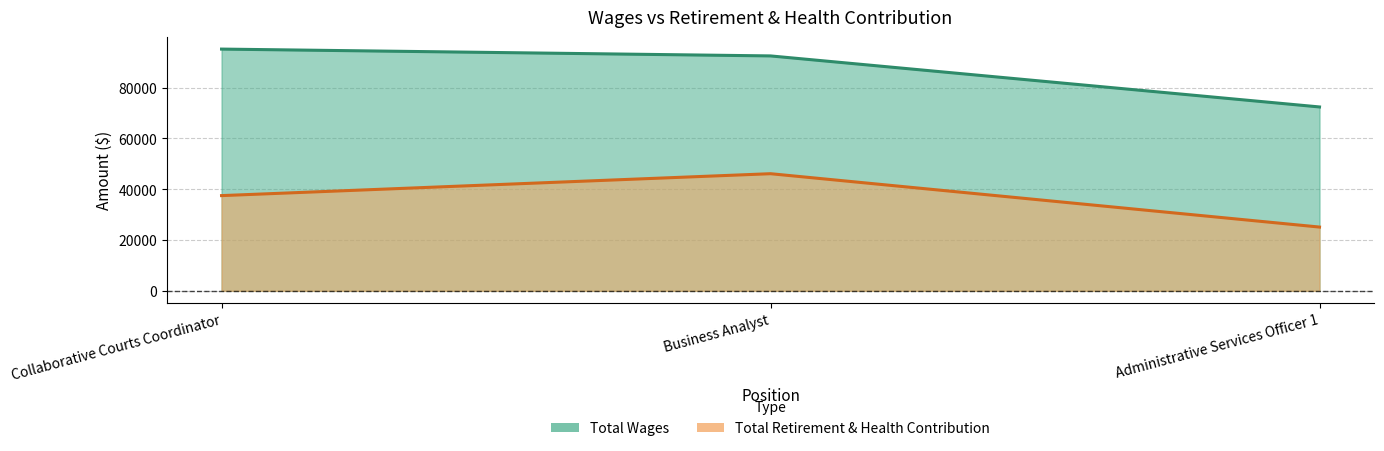

Which series has the widest spread of values?

Total Wages